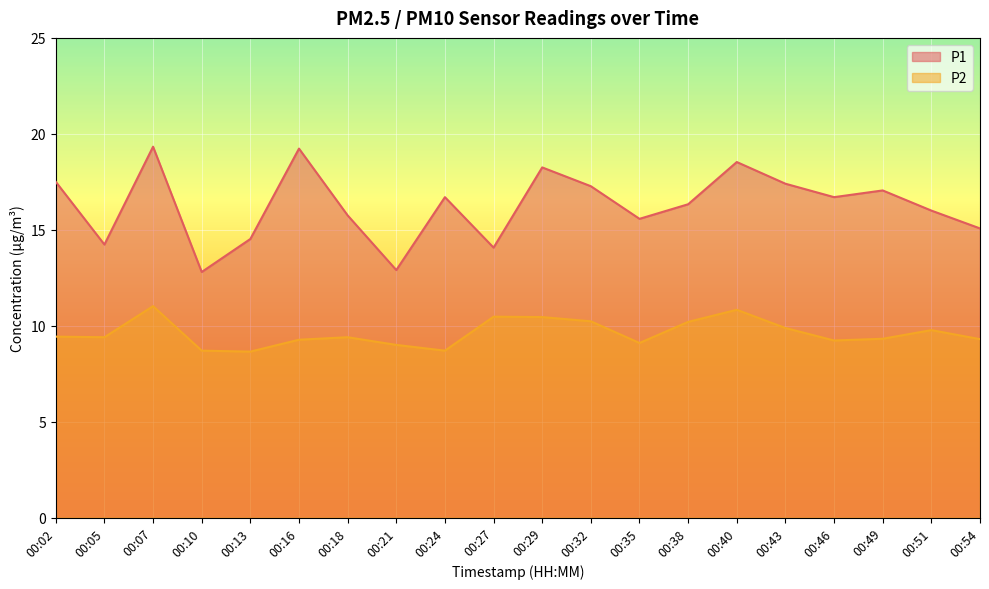

Which series has the largest range (max minus min)?

P1